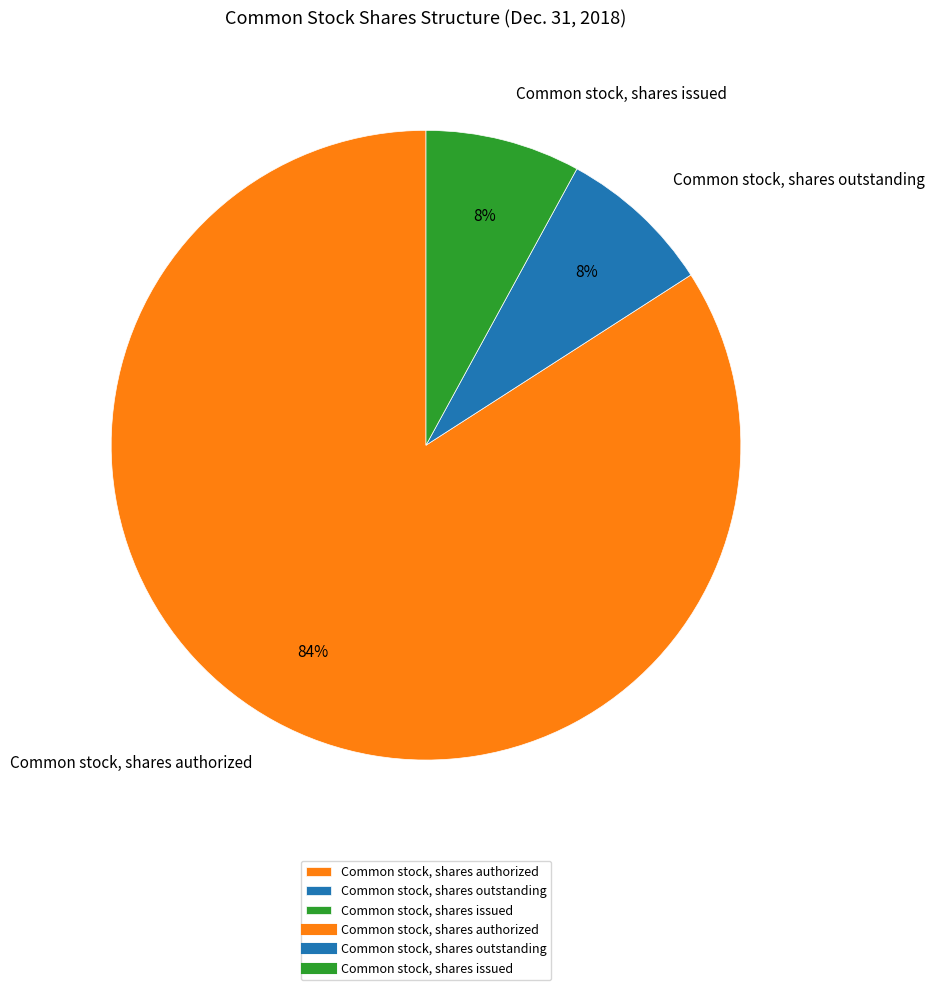

Is there a majority slice in this chart?

Yes